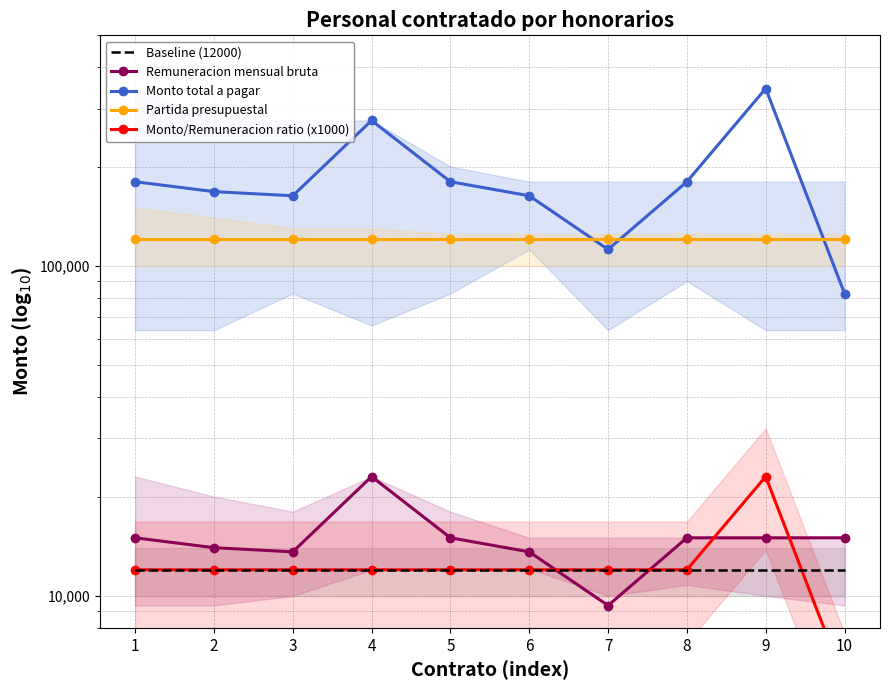

How many lines are shown in the chart?

5